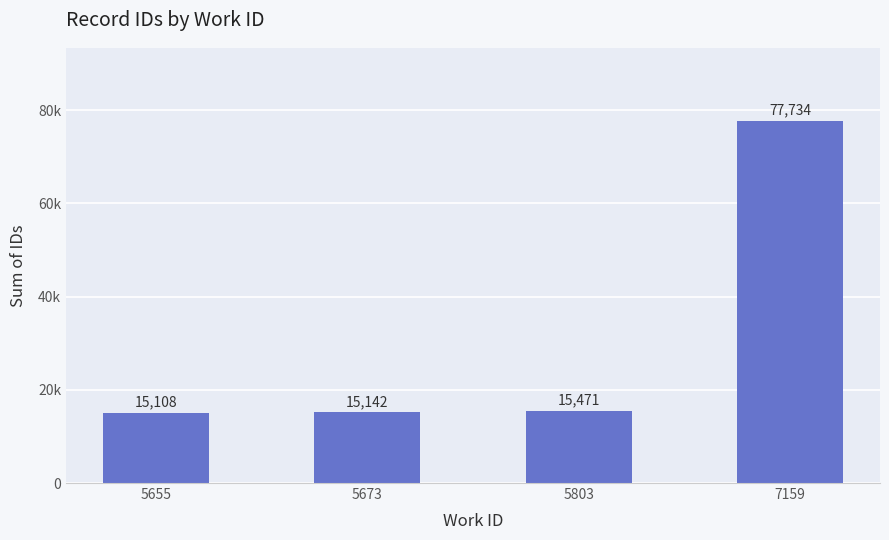

Does the chart contain any negative values?

No